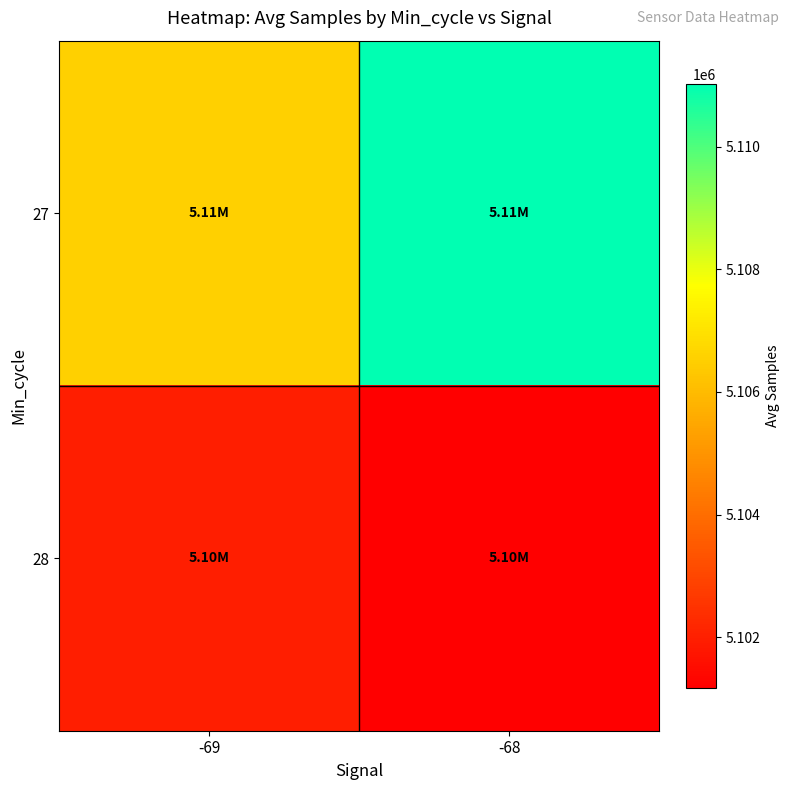

What is the maximum value shown in the chart?

5111024.4